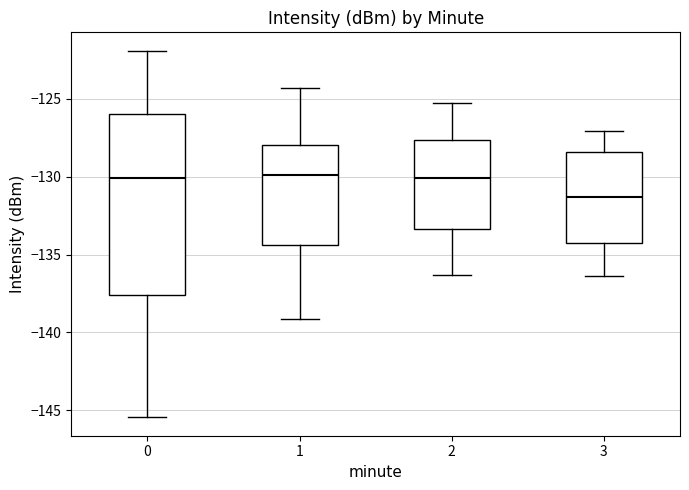

Reading left to right, transcribe this box plot: for each box, give where its median line is, the range the box spans, and where its two whiskers end, as read against the y-axis. The values are not printed on the chart, so give them approximately, as read against the axis.

0: median -130.0, box -137.5 to -126.0, whiskers -145.5 to -122.0
1: median -130.0, box -134.5 to -128.0, whiskers -139.0 to -124.5
2: median -130.0, box -133.5 to -127.5, whiskers -136.5 to -125.5
3: median -131.5, box -134.0 to -128.5, whiskers -136.5 to -127.0